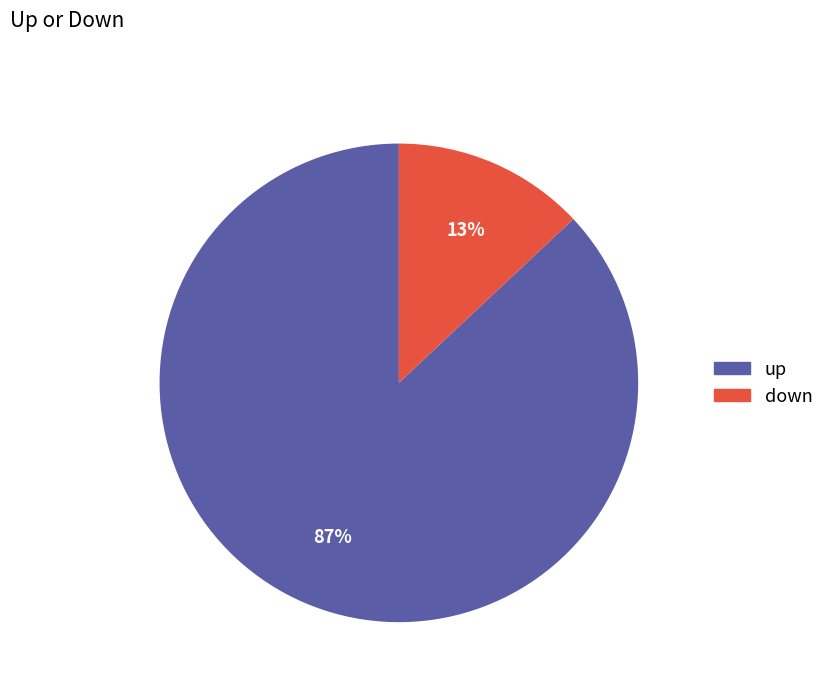

To the nearest percent, what is the average slice percentage?

50%